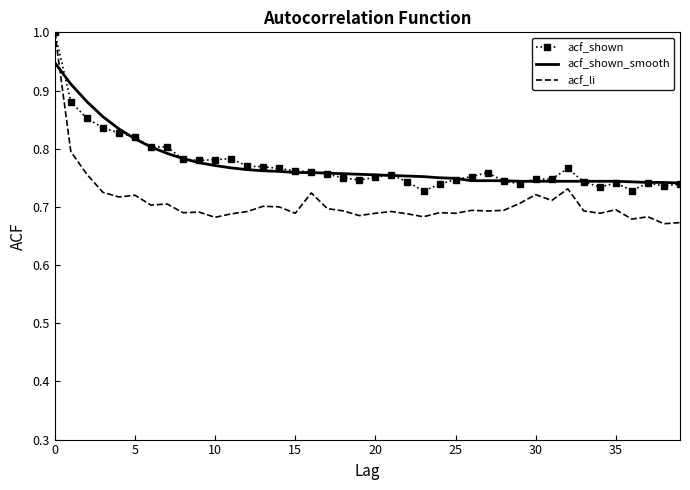

Which series has the widest spread of values?

acf_li